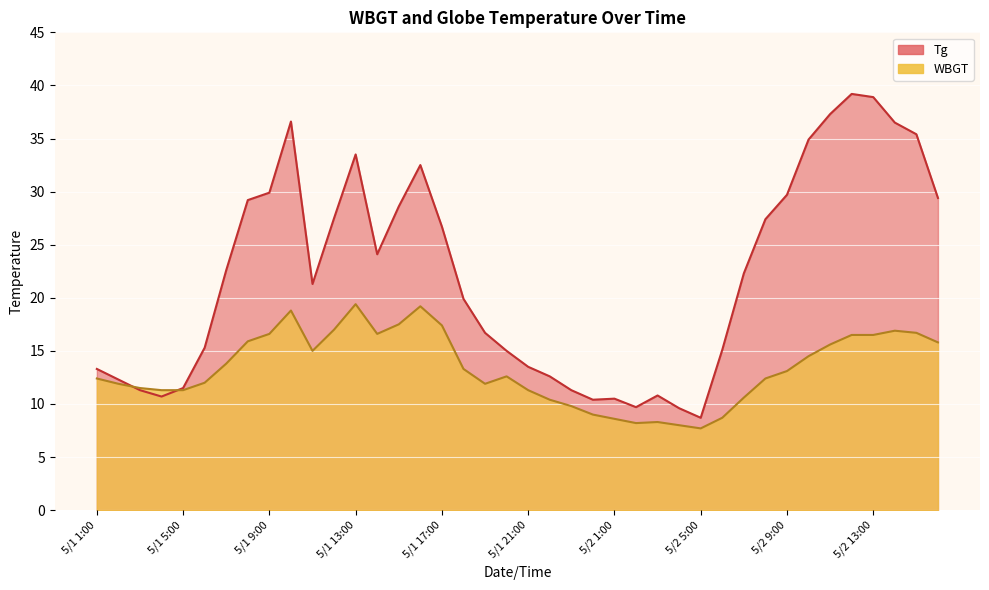

Reading left to right, extract all data points from this chart.

Tg: 5/1 1:00=13.3	5/1 2:00=12.3	5/1 3:00=11.3	5/1 4:00=10.7	5/1 5:00=11.5	5/1 6:00=15.3	5/1 7:00=22.6	5/1 8:00=29.2	5/1 9:00=29.9	5/1 10:00=36.6	5/1 11:00=21.3	5/1 12:00=27.5	5/1 13:00=33.5	5/1 14:00=24.1	5/1 15:00=28.6	5/1 16:00=32.5	5/1 17:00=26.7	5/1 18:00=19.9	5/1 19:00=16.7	5/1 20:00=15.0	5/1 21:00=13.5	5/1 22:00=12.6	5/1 23:00=11.3	5/1 24:00=10.4	5/2 1:00=10.5	5/2 2:00=9.7	5/2 3:00=10.8	5/2 4:00=9.6	5/2 5:00=8.7	5/2 6:00=15.1	5/2 7:00=22.3	5/2 8:00=27.4	5/2 9:00=29.7	5/2 10:00=34.9	5/2 11:00=37.3	5/2 12:00=39.2	5/2 13:00=38.9	5/2 14:00=36.5	5/2 15:00=35.4	5/2 16:00=29.4
WBGT: 5/1 1:00=12.4	5/1 2:00=11.9	5/1 3:00=11.5	5/1 4:00=11.3	5/1 5:00=11.3	5/1 6:00=12.0	5/1 7:00=13.8	5/1 8:00=15.9	5/1 9:00=16.6	5/1 10:00=18.8	5/1 11:00=15.0	5/1 12:00=17.0	5/1 13:00=19.4	5/1 14:00=16.6	5/1 15:00=17.5	5/1 16:00=19.2	5/1 17:00=17.4	5/1 18:00=13.3	5/1 19:00=11.9	5/1 20:00=12.6	5/1 21:00=11.3	5/1 22:00=10.4	5/1 23:00=9.8	5/1 24:00=9.0	5/2 1:00=8.6	5/2 2:00=8.2	5/2 3:00=8.3	5/2 4:00=8.0	5/2 5:00=7.7	5/2 6:00=8.7	5/2 7:00=10.6	5/2 8:00=12.4	5/2 9:00=13.1	5/2 10:00=14.5	5/2 11:00=15.6	5/2 12:00=16.5	5/2 13:00=16.5	5/2 14:00=16.9	5/2 15:00=16.7	5/2 16:00=15.8